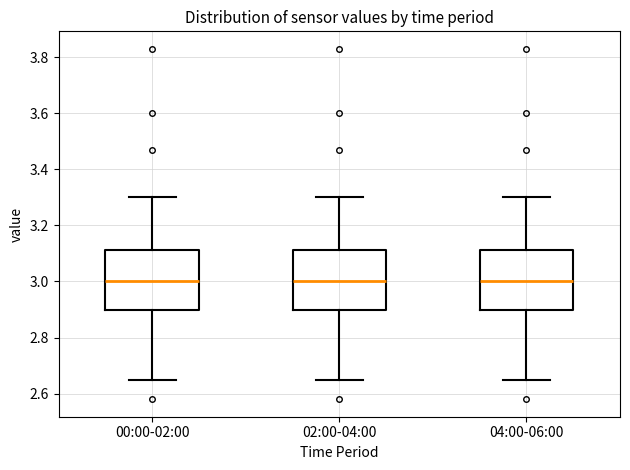

Where is the lower edge of the box for 00:00-02:00 on the y-axis? The values are not printed on the chart, so give them approximately, as read against the axis.

2.90